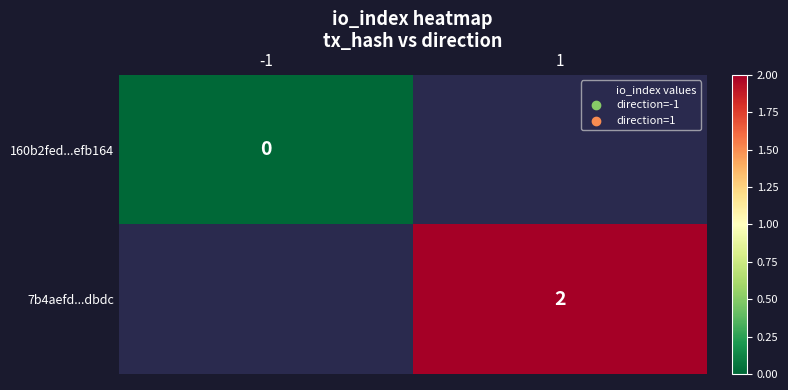

Is the value of 7b4aefd...dbdc at 1 greater than the value of 160b2fed...efb164 at -1?

Yes